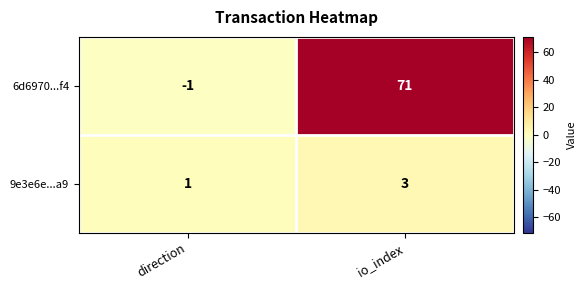

The 9e3e6e...a9 series shows 1 at direction. True or false?

True